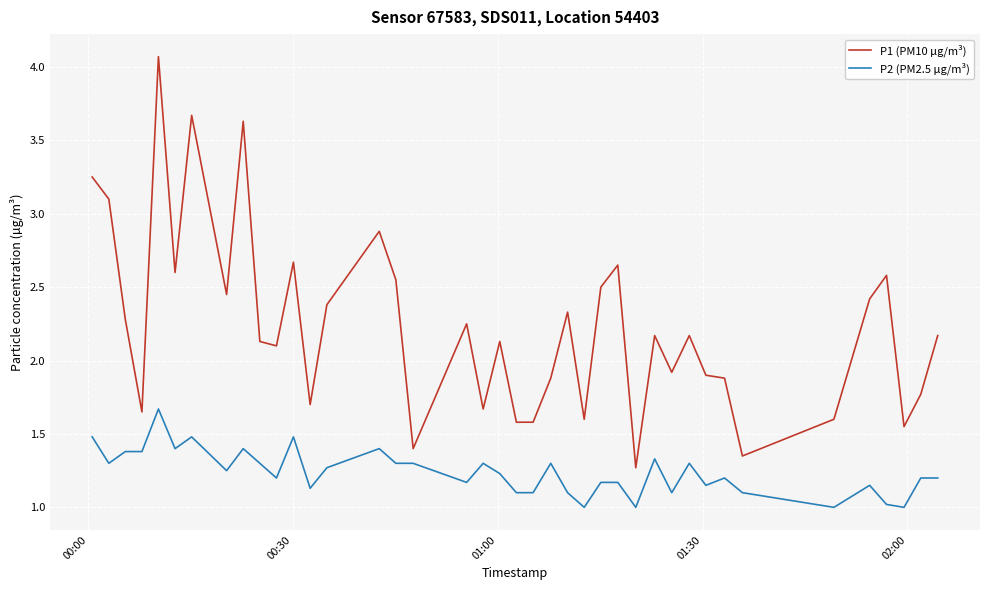

What is the difference between the maximum and minimum values in the P1 (PM10 µg/m³) series?

2.8